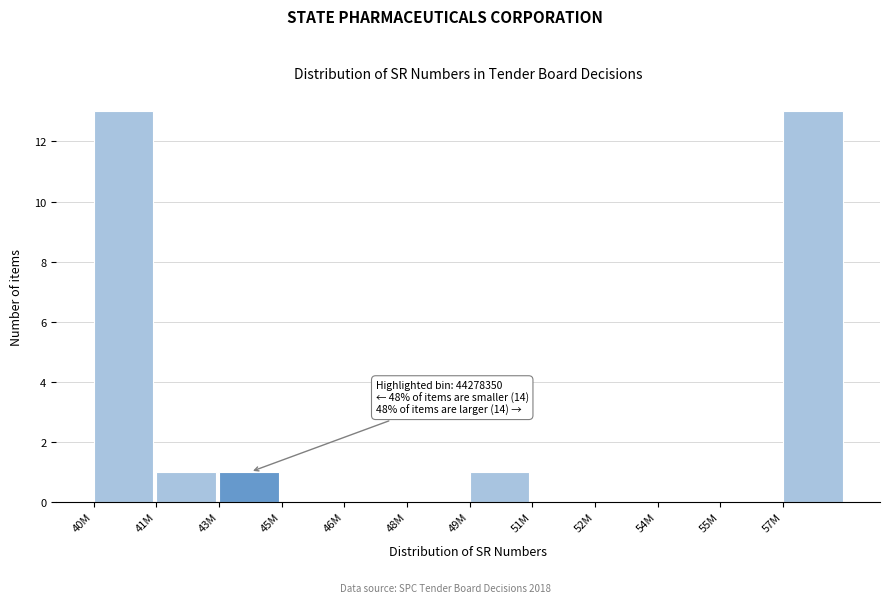

Reading right to left, extract all data points from this chart.

57M=13	55M=0	54M=0	52M=0	51M=0	49M=1	48M=0	46M=0	45M=0	43M=1	41M=1	40M=13